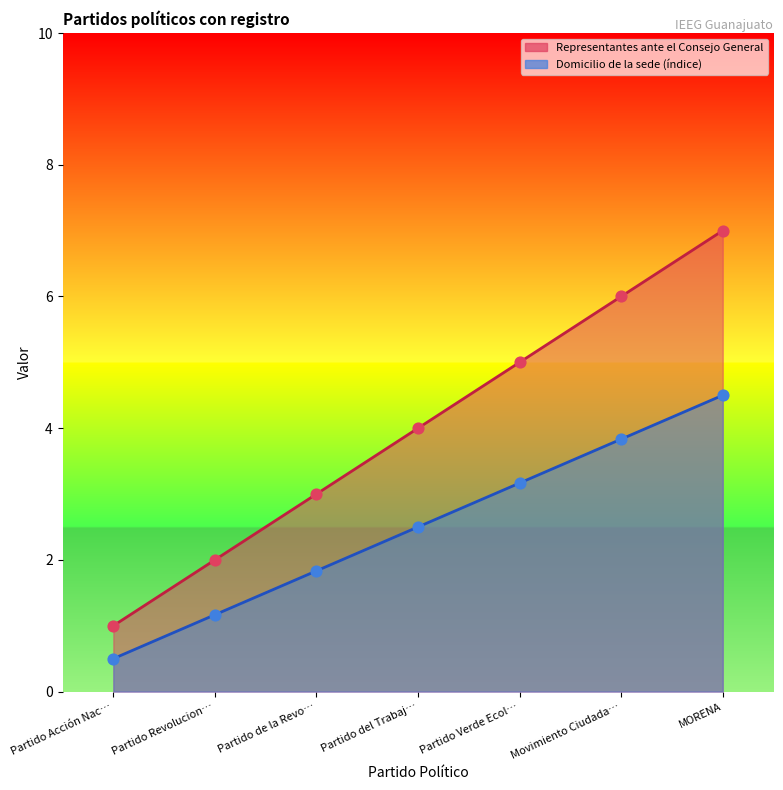

What is the total value across all series at Partido Acción Nac…?

1.5